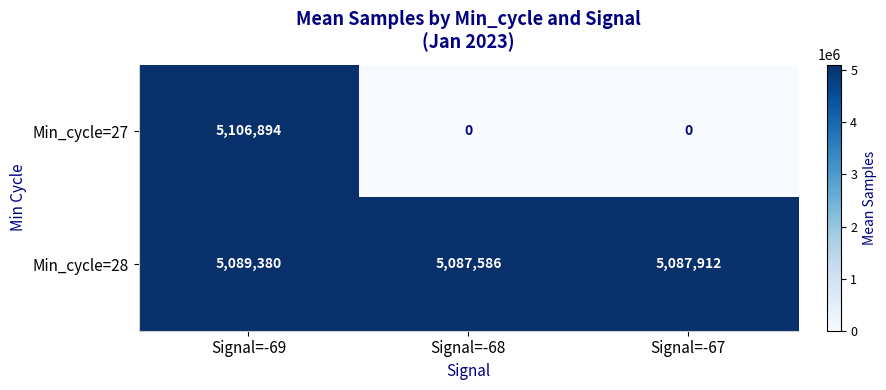

Count the Min_cycle=27 values in the range 0 to 5106894.

3